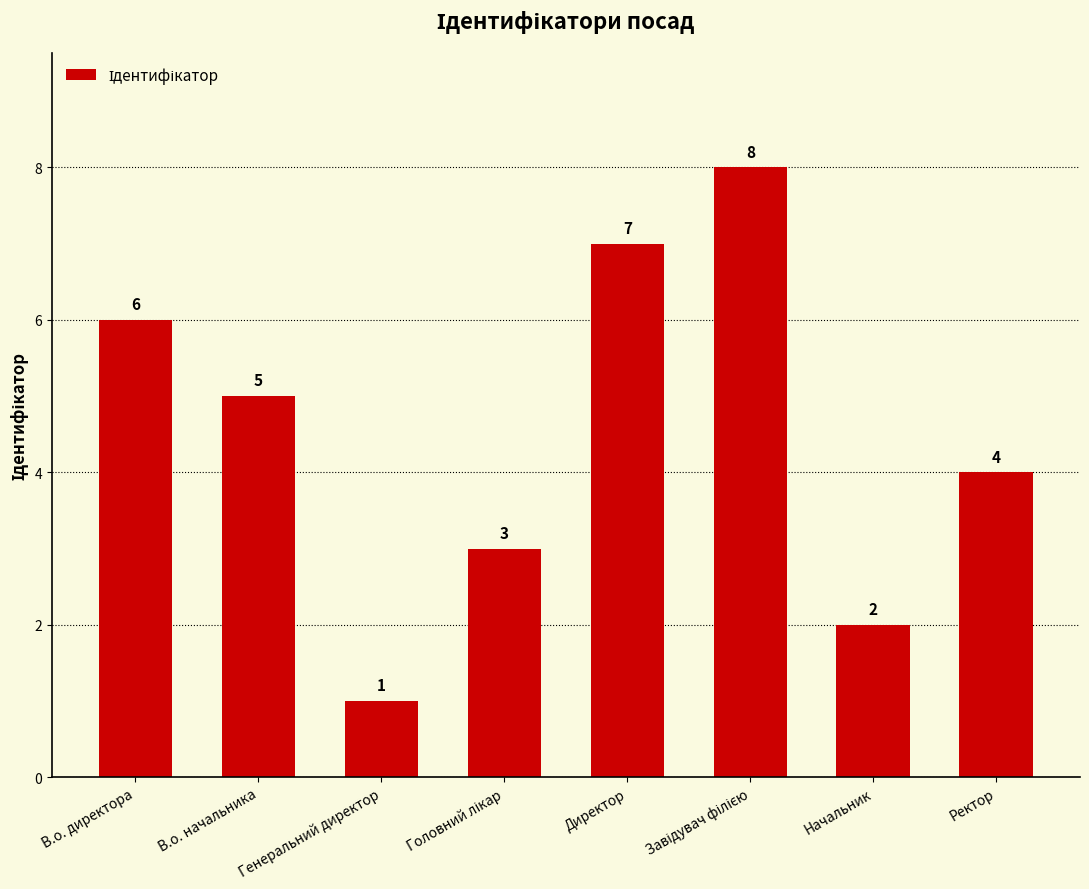

Reading left to right, transcribe all the data shown in this chart.

6	5	1	3	7	8	2	4